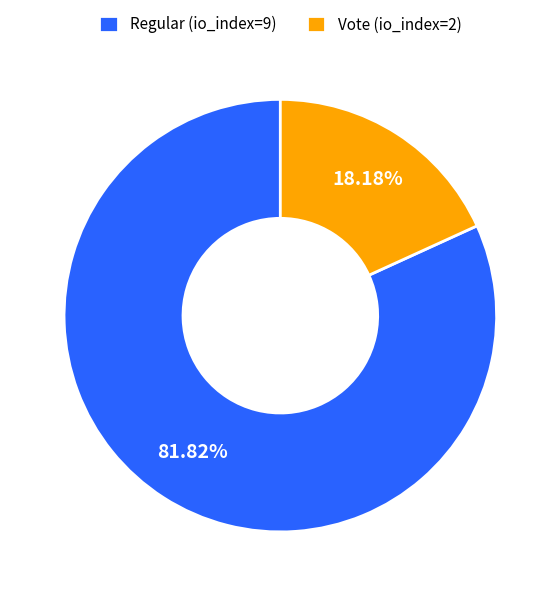

Which category has the biggest portion of the pie?

Regular